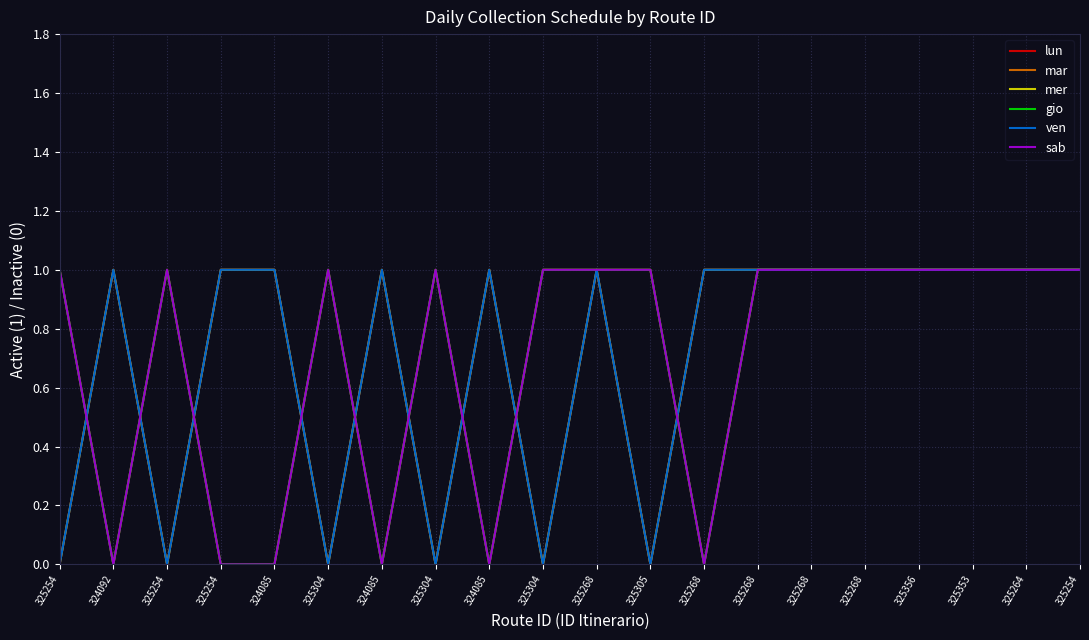

Which label corresponds to the smallest value in the chart?

325254